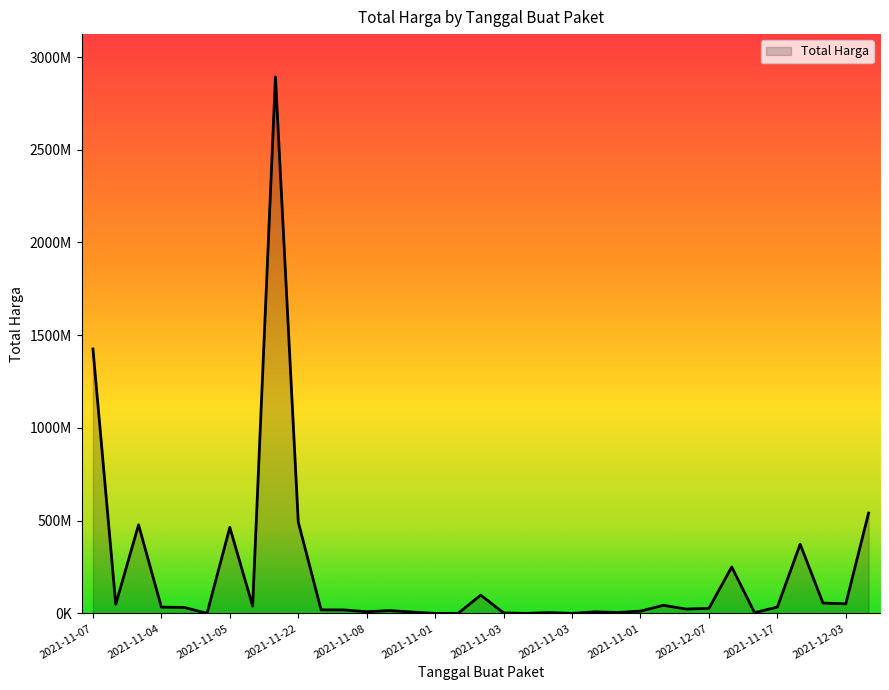

Reading left to right, transcribe all the data shown in this chart.

1425867900	49730040	477600000	34000000	32441200	577875	464002100	39440000	2892122000	493000000	19175000	18900000	9180000	15513960	7401240	333600	78000	98772570	2772000	265000	4672200	182000	8742500	5129000	12453900	43859200	23653000	27412000	250350000	4350000	34292000	373404000	56152800	51601000	541071000